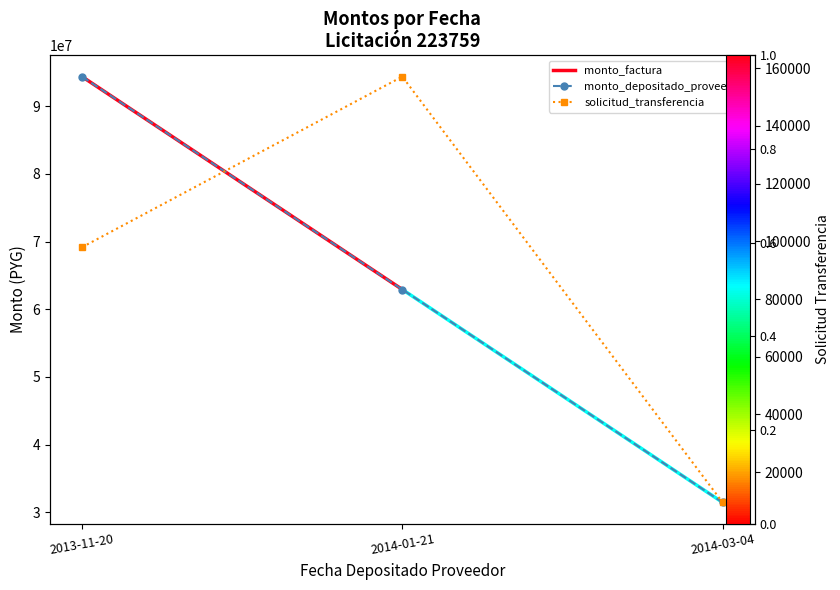

What is the label of the 1st point from the left?

2013-11-20